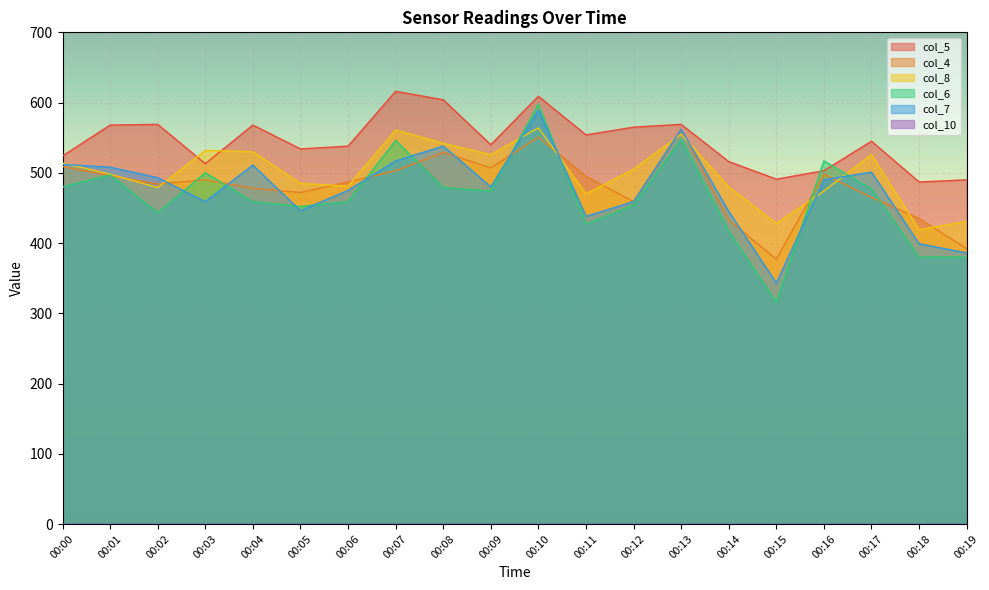

List the series in order of their peak value, highest first.

col_5, col_6, col_7, col_8, col_4